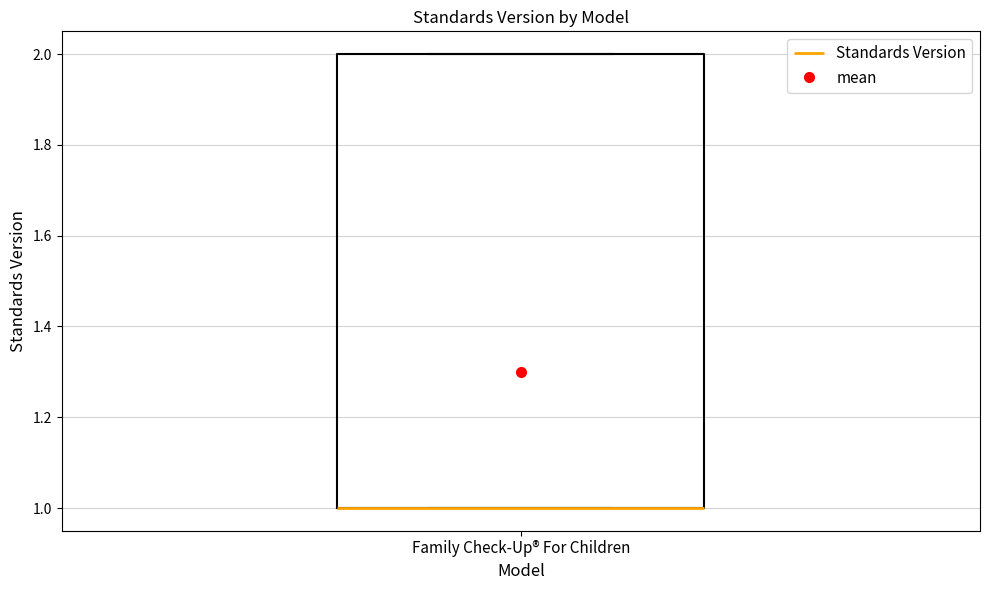

Transcribe this box plot: give where the median line is, the range the box spans, and where the two whiskers end, as read against the y-axis. The values are not printed on the chart, so give them approximately, as read against the axis.

median 1 (drawn on the box's lower edge), box 1 to 2, whiskers 1 to 2